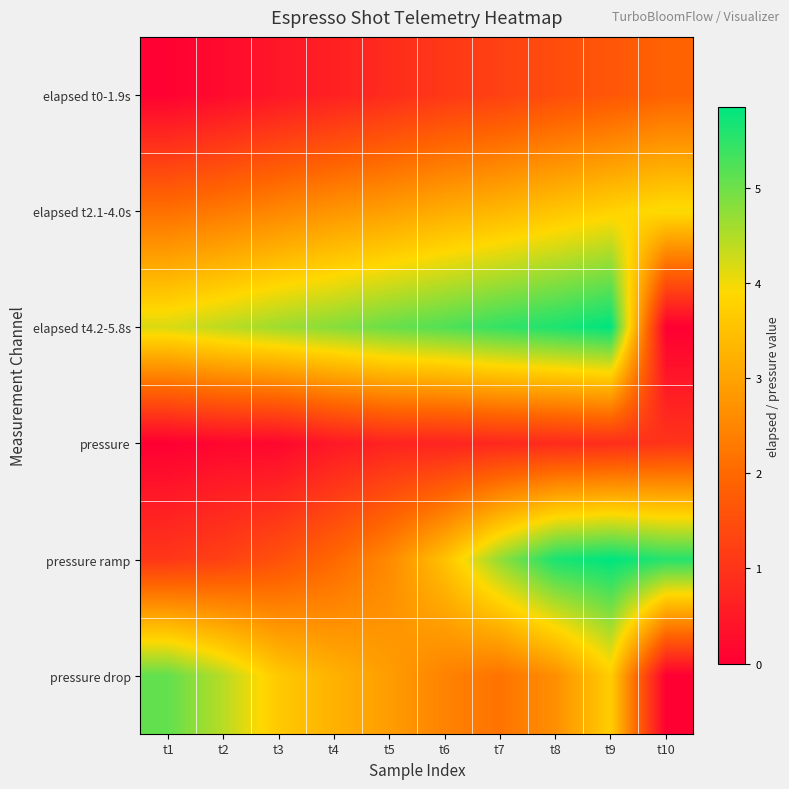

At how many categories does at least one series exceed 5?

7